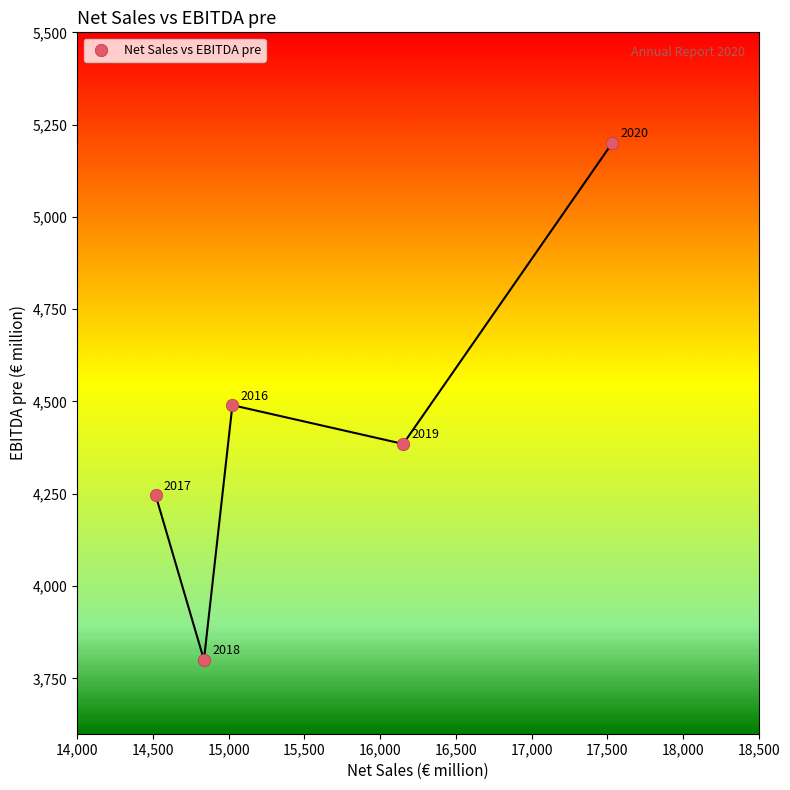

What is the average Y value?

4424